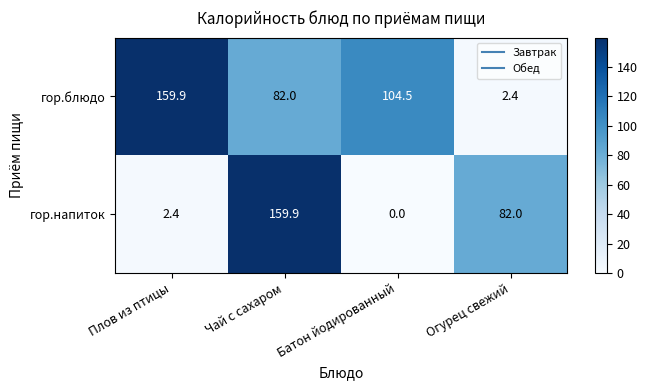

Which series has the largest total across all categories?

гор.блюдо